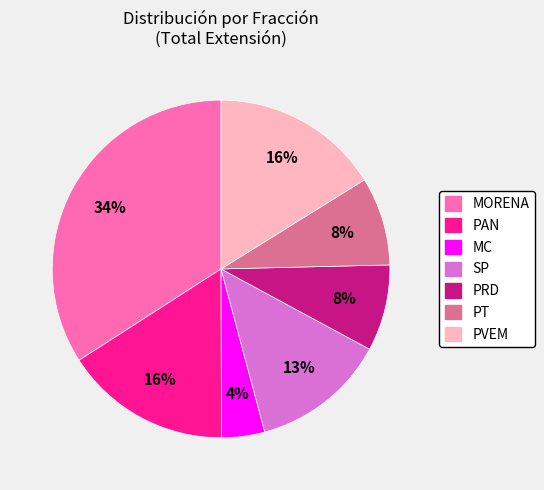

Count the number of slices in the pie.

7